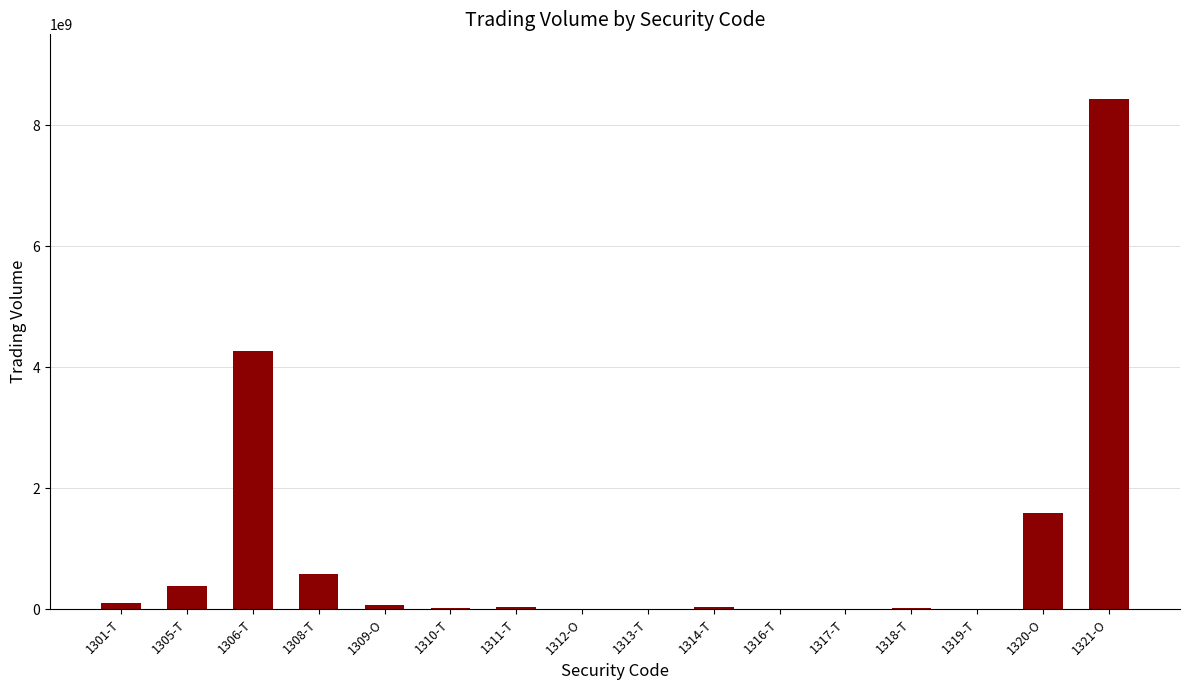

Does the chart contain stacked bars?

No